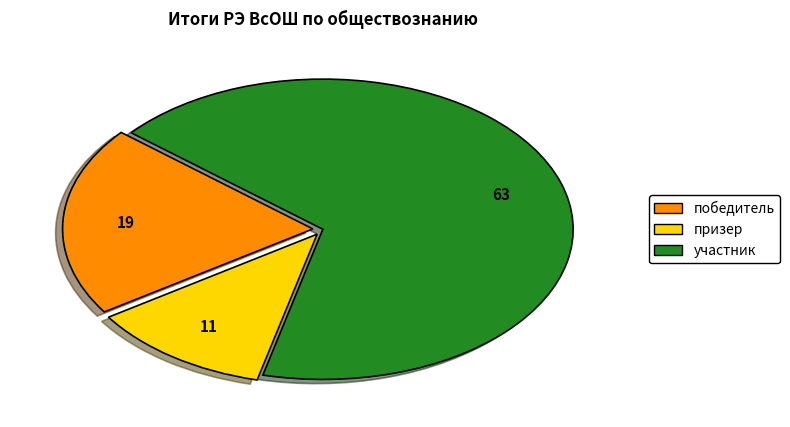

Which slice represents more than half of the pie?

участник